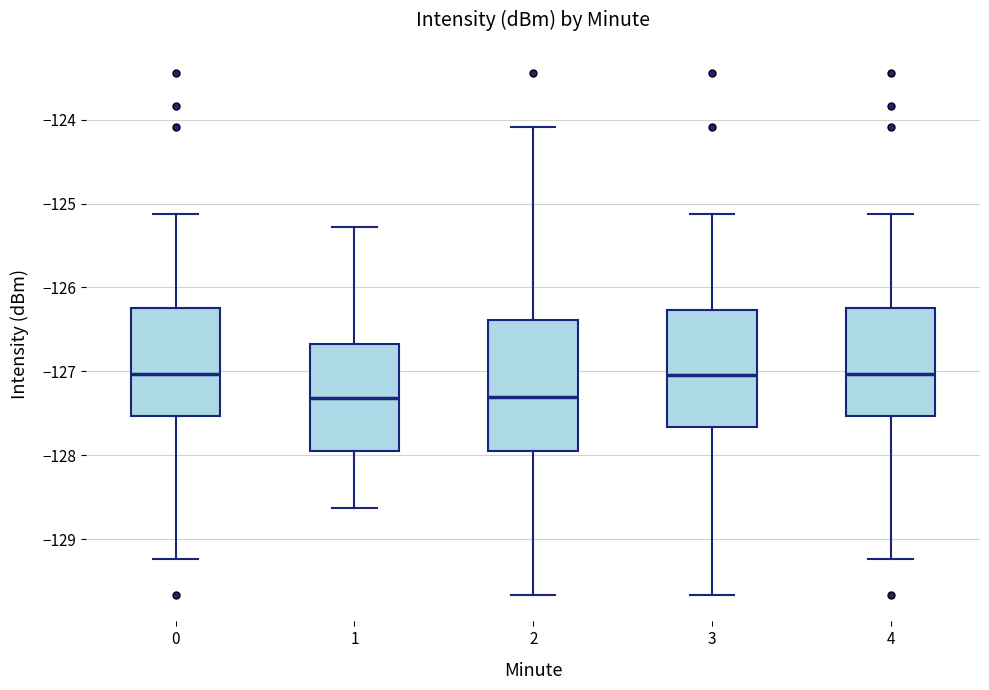

Reading left to right, transcribe this box plot: for each box, give where its median line is, the range the box spans, and where its two whiskers end, as read against the y-axis. The values are not printed on the chart, so give them approximately, as read against the axis.

0: median -127.0, box -127.5 to -126.2, whiskers -129.2 to -125.1
1: median -127.3, box -128.0 to -126.7, whiskers -128.6 to -125.3
2: median -127.3, box -128.0 to -126.4, whiskers -129.7 to -124.1
3: median -127.0, box -127.7 to -126.3, whiskers -129.7 to -125.1
4: median -127.0, box -127.5 to -126.2, whiskers -129.2 to -125.1